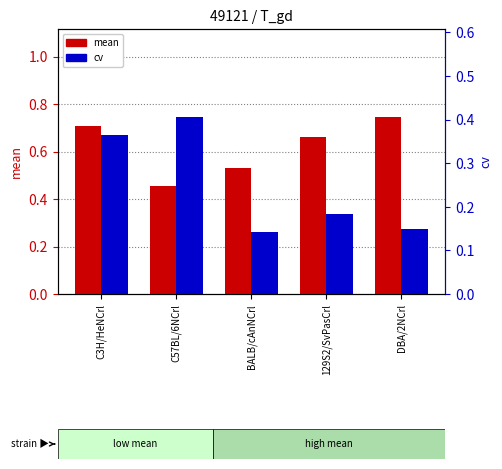

What is the sum of all cv values?

1.2